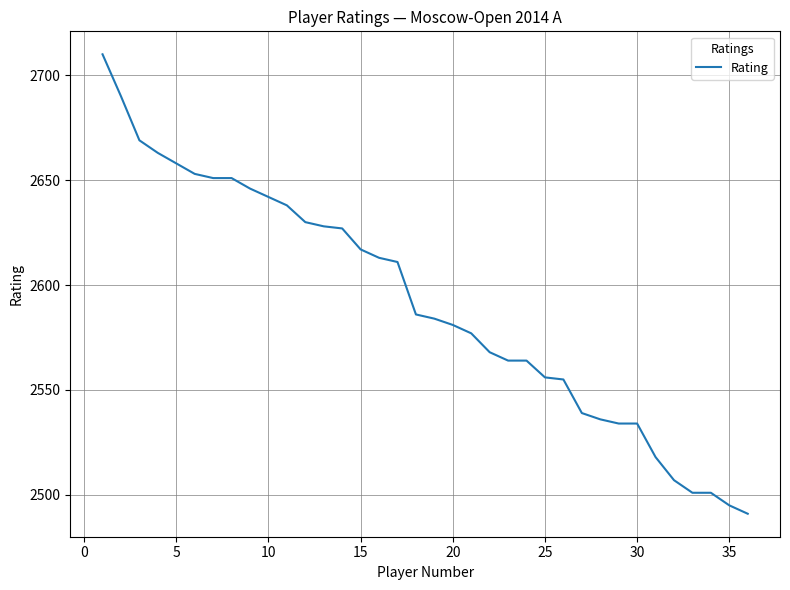

What is the difference between the maximum and minimum values?

219